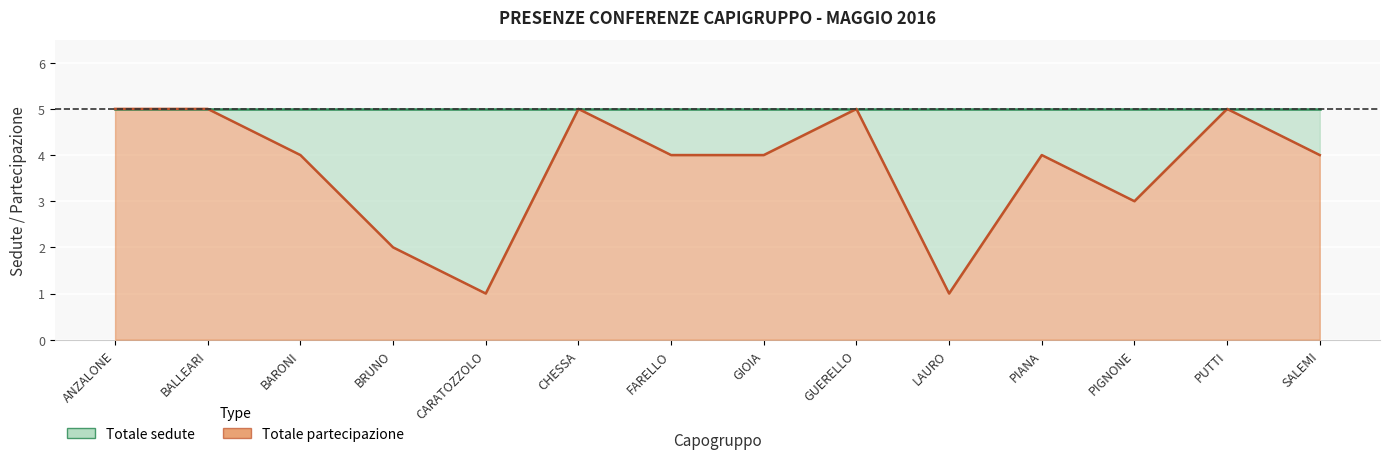

What is the sum of all values?

52